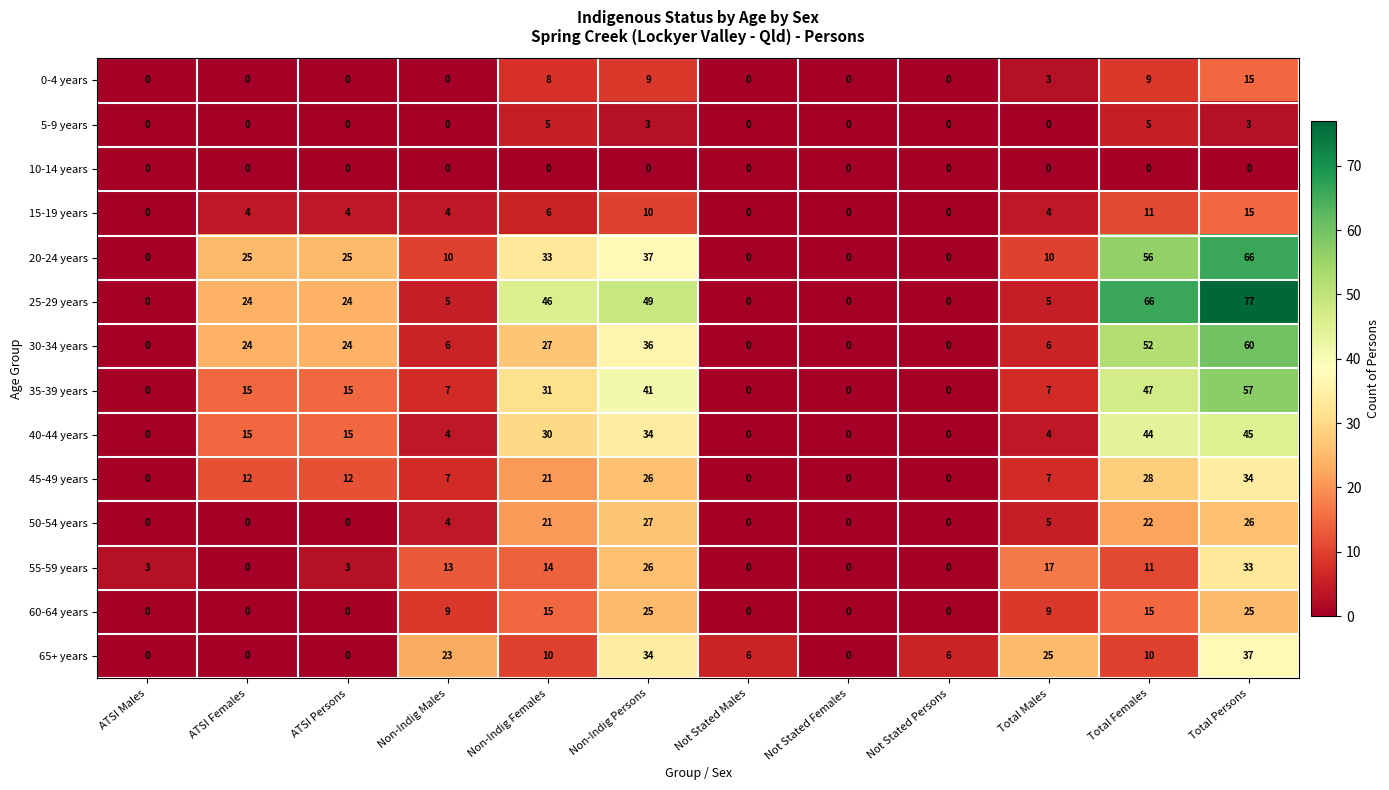

What is the spread (max minus min) of values at ATSI Males?

3